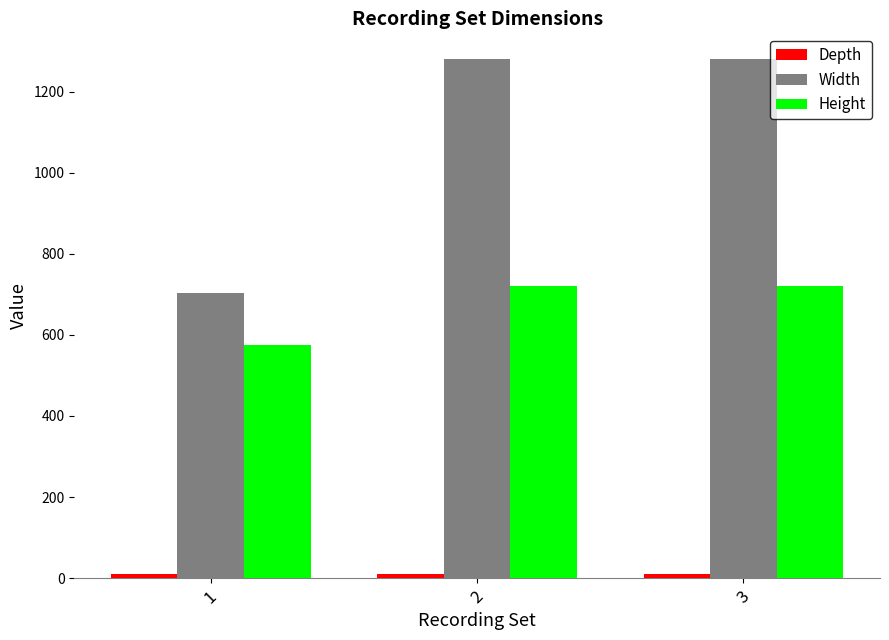

Which series has the widest spread of values?

Width